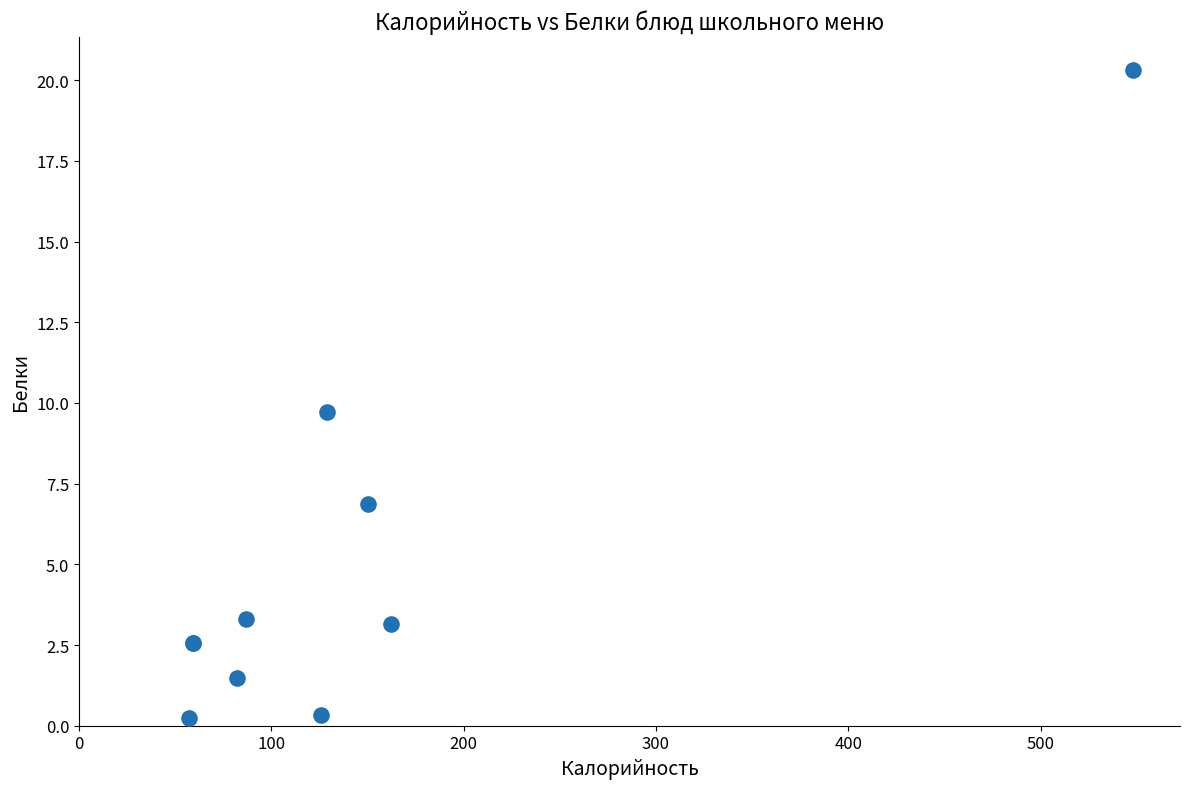

What Y value in the scatter plot is closest to 10?

9.7